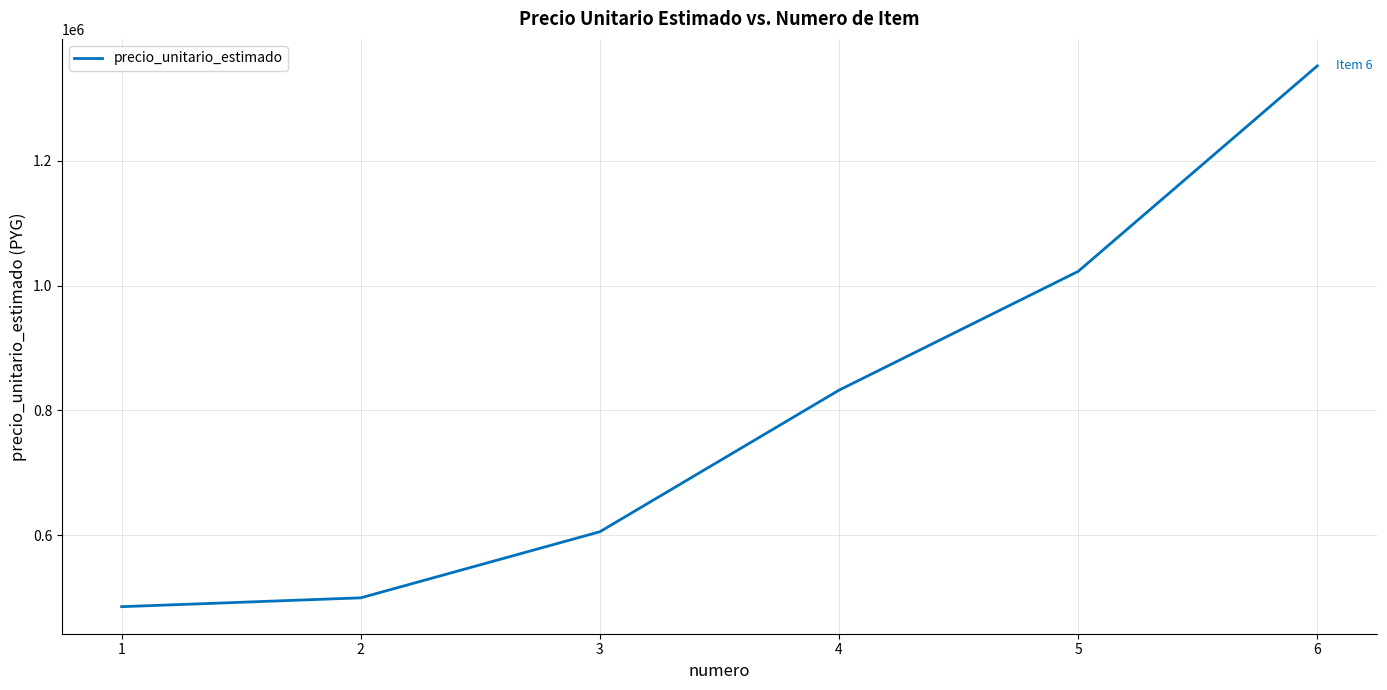

At which category does the chart reach its peak across all series?

6